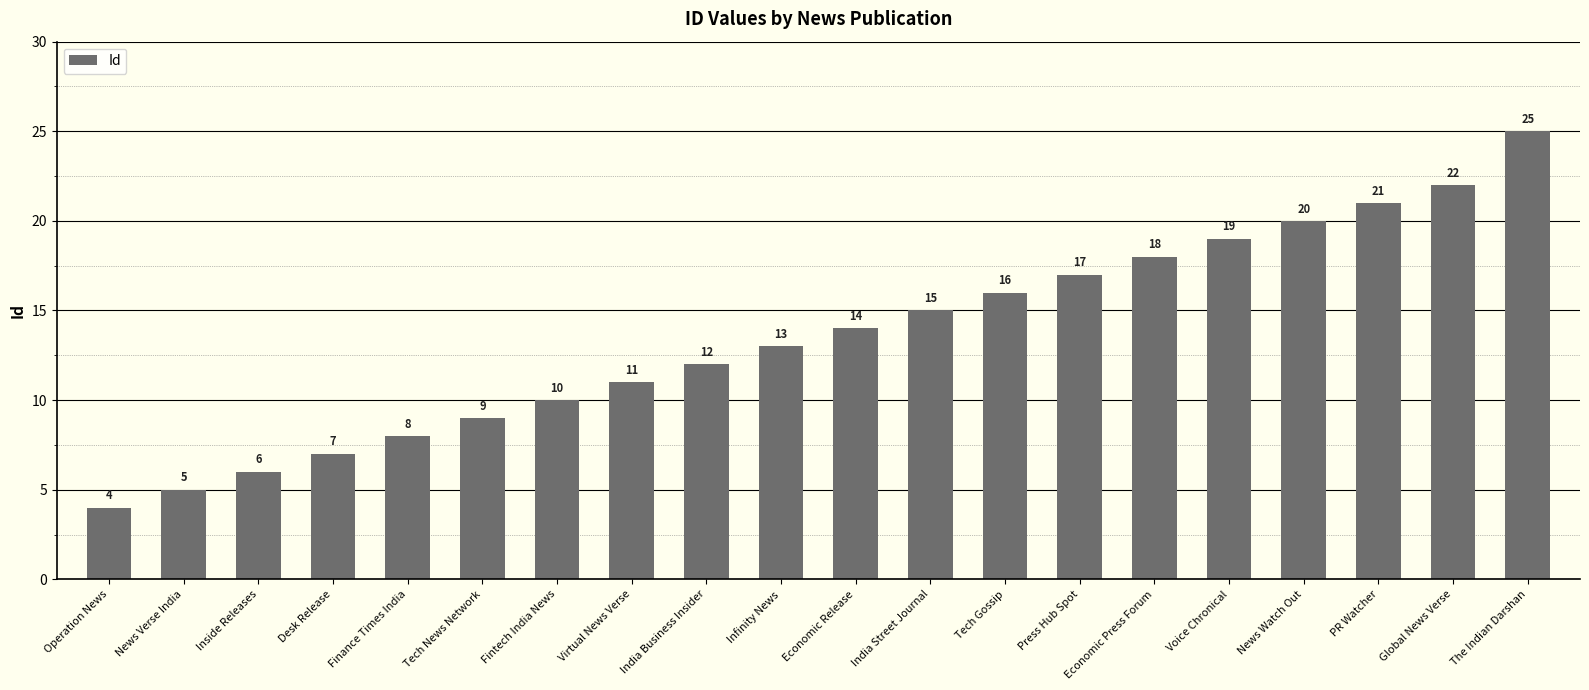

True or false: the data shows 8 at Press Hub Spot.

False